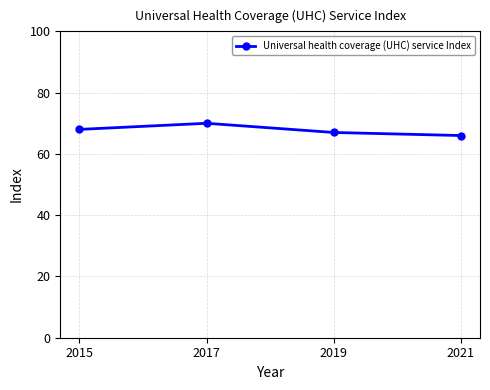

Does the chart display data point markers on the line(s)?

Yes